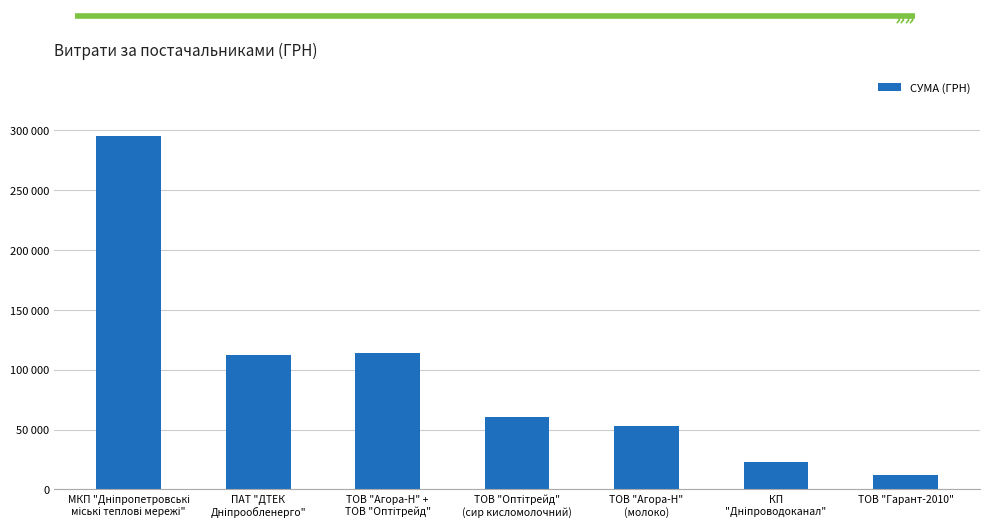

What is the sum of all values?

670029.9